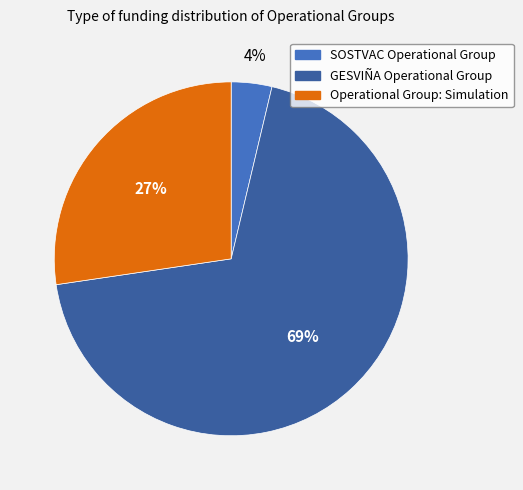

Rank the categories by value from highest to lowest.

GESVIÑA Operational Group, Operational Group: Simulation, SOSTVAC Operational Group